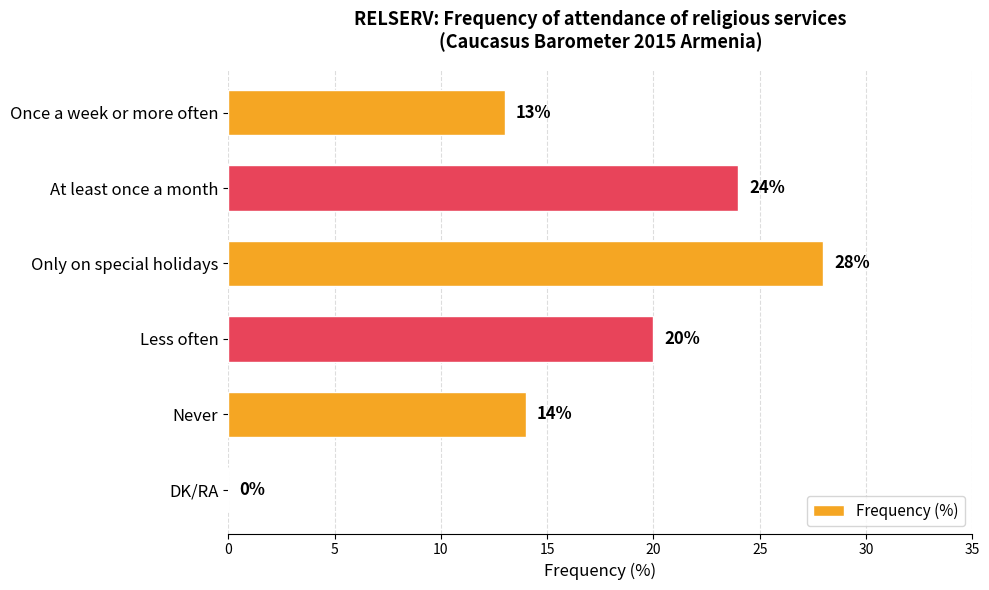

The value at Never is 14. True or false?

True